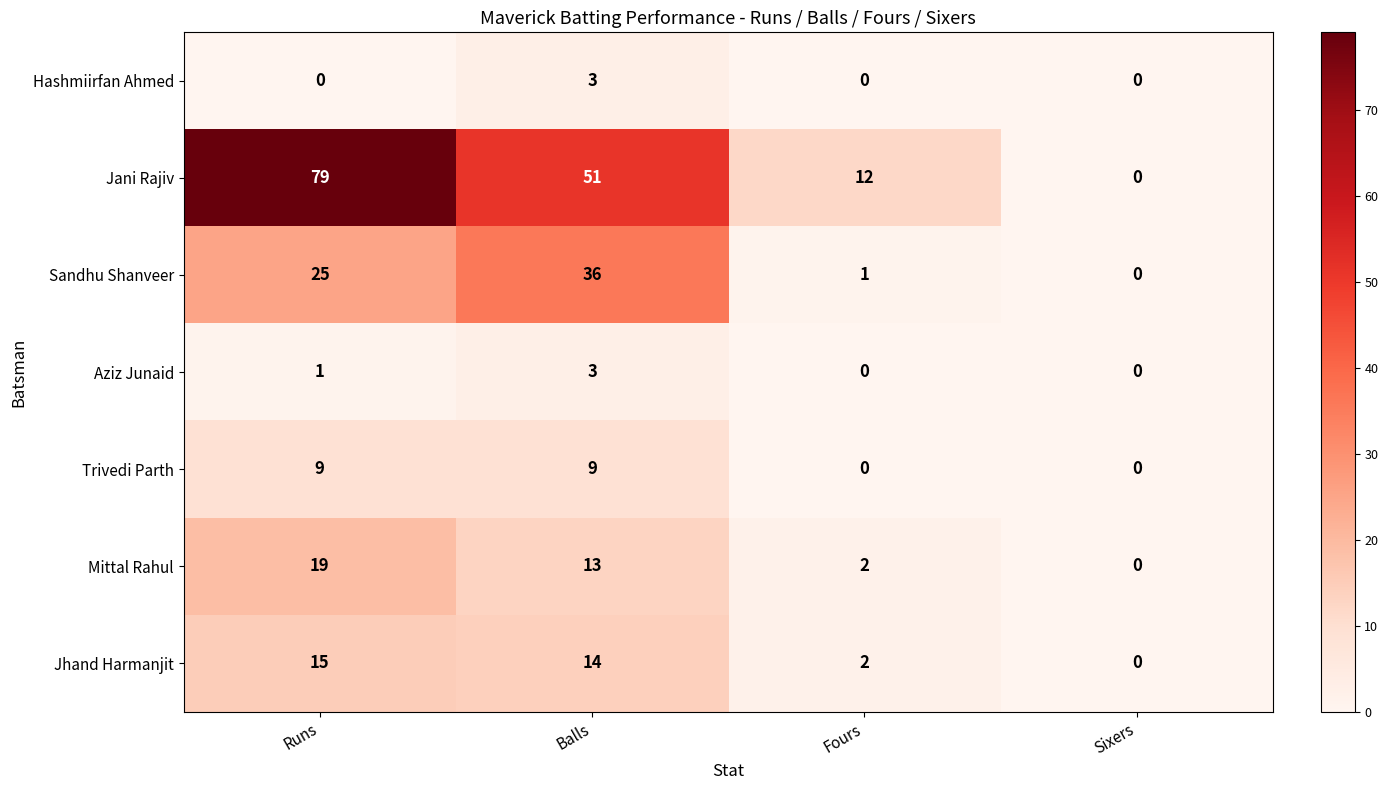

Which series changed the most between Runs and Sixers?

Jani Rajiv